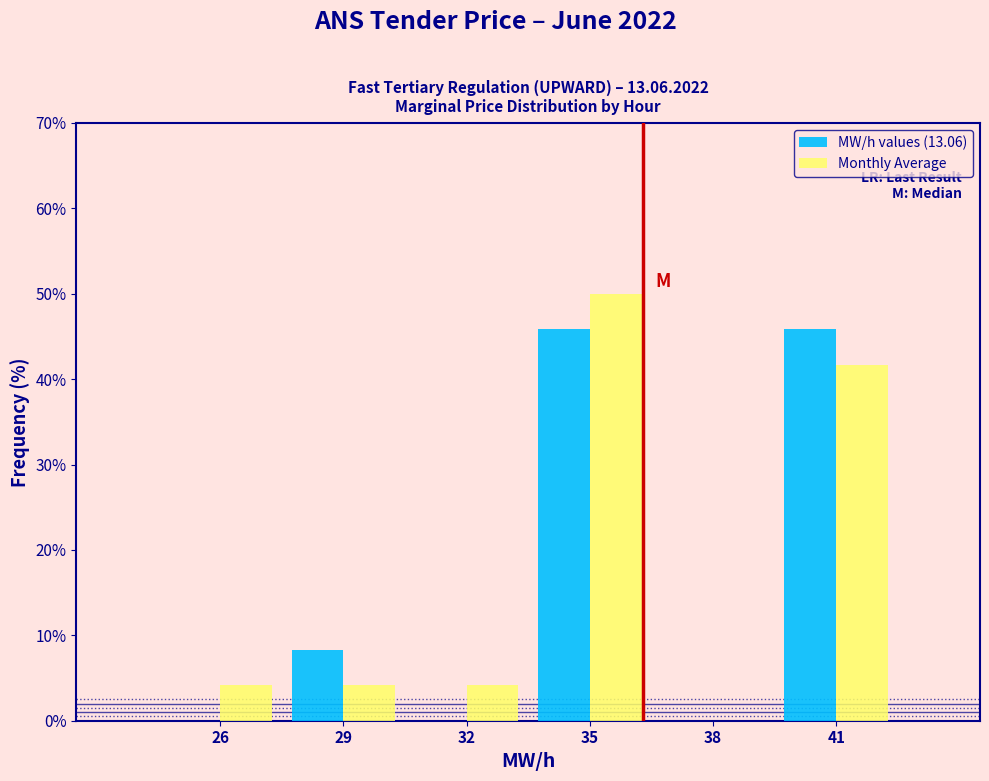

Reading left to right, extract all data points from this chart.

MW/h values (13.06): 26=0.0	29=8.3	32=0.0	35=45.8	38=0.0	41=45.8
Monthly Average: 26=4.2	29=4.2	32=4.2	35=50.0	38=0.0	41=41.7